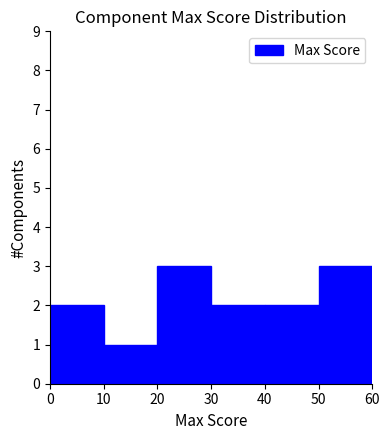

What is the height of the bar covering 10 to 20 on the x-axis? The values are not printed on the chart, so give them approximately, as read against the axis.

1